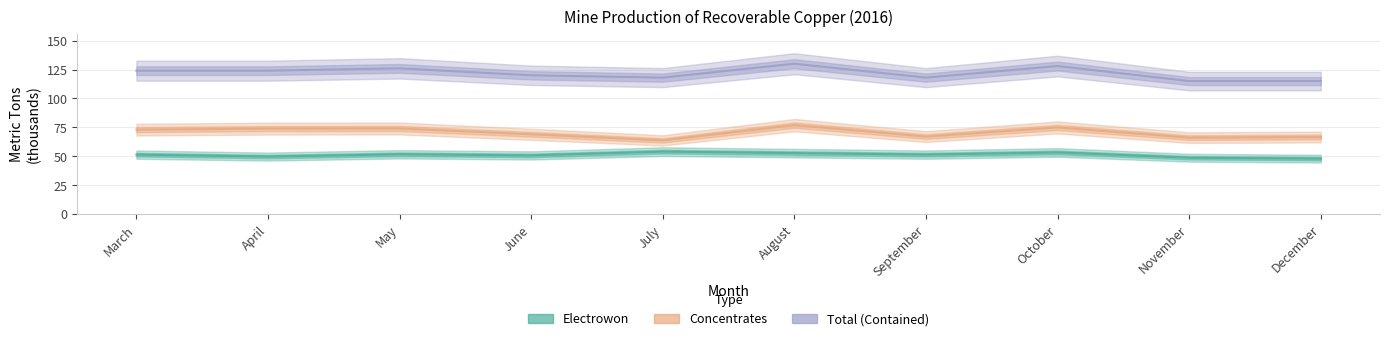

What is the sum of all Electrowon values?

511.5